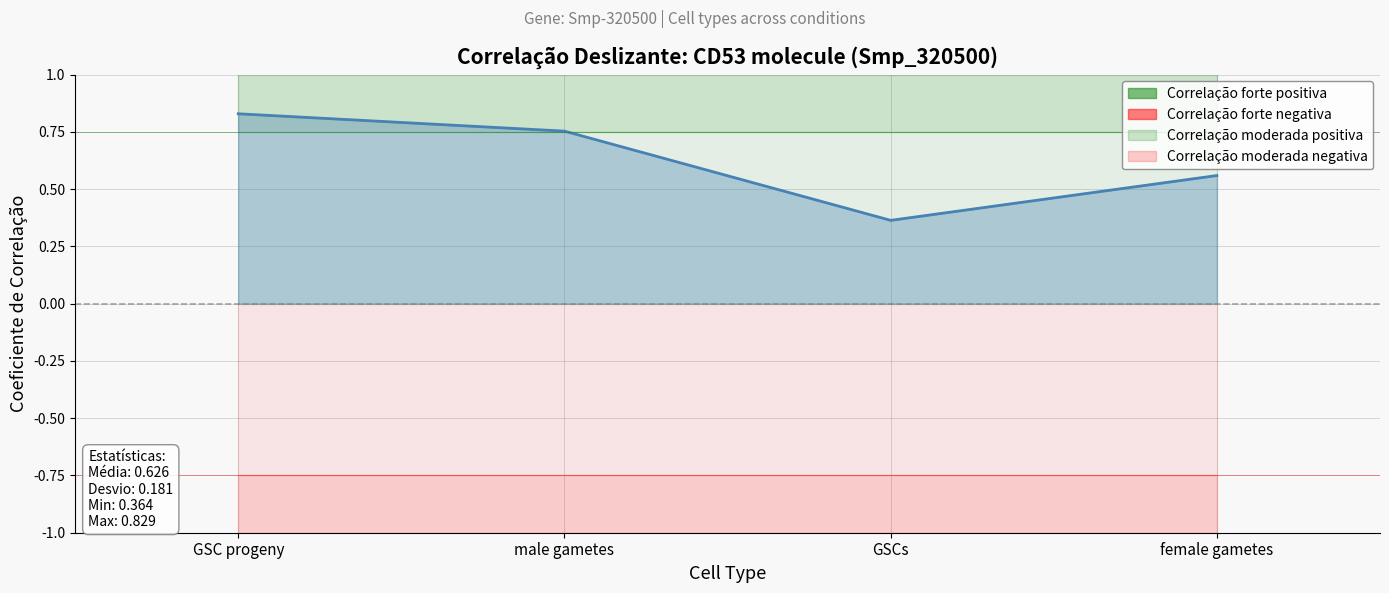

What is the approximate value at GSC progeny?

0.8